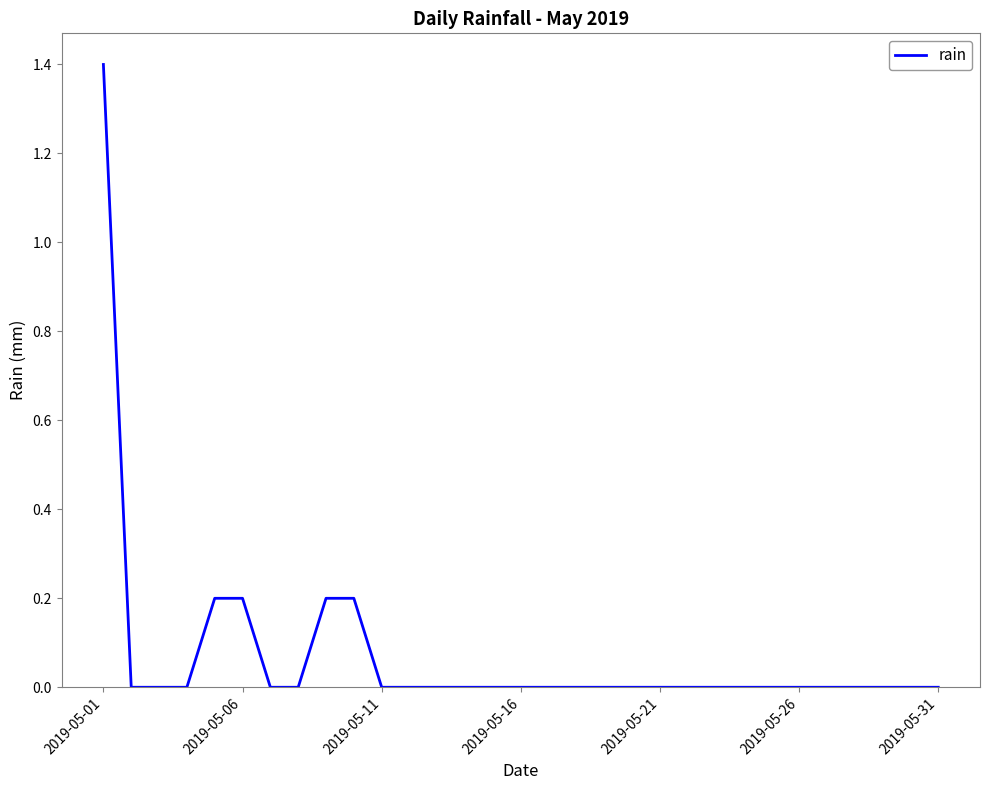

What is the maximum value shown in the chart?

1.4